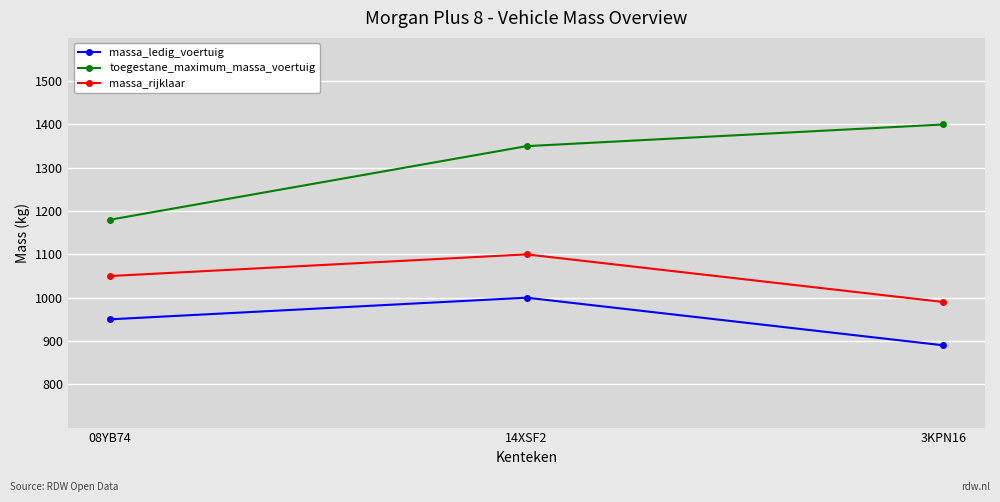

What is the approximate value of toegestane_maximum_massa_voertuig at 14XSF2?

1350